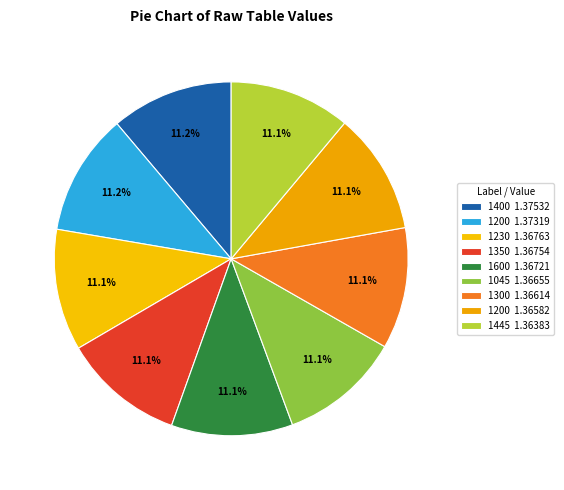

What is the smallest slice in the pie chart?

1445